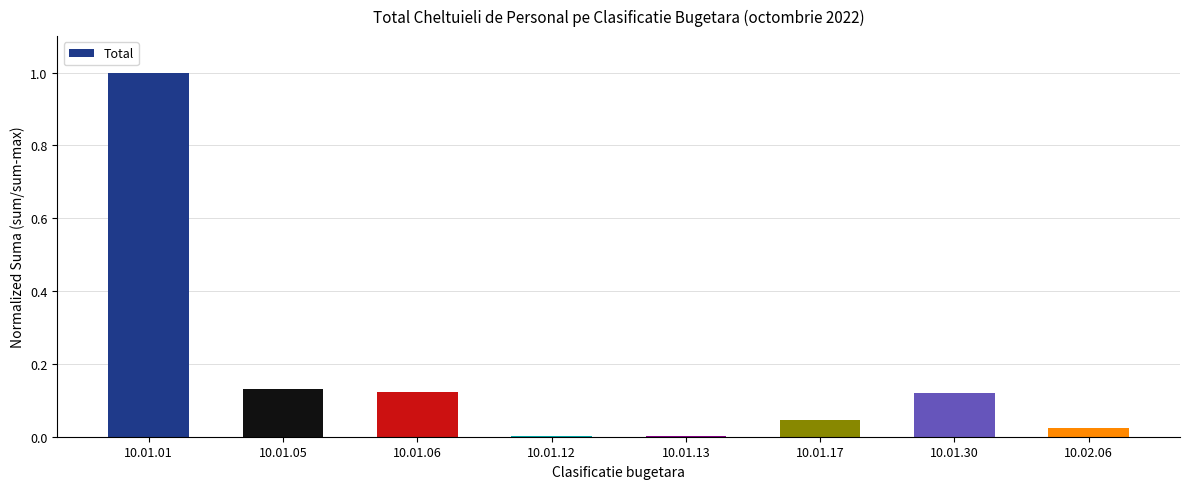

The value at 10.02.06 is 0.0. True or false?

True